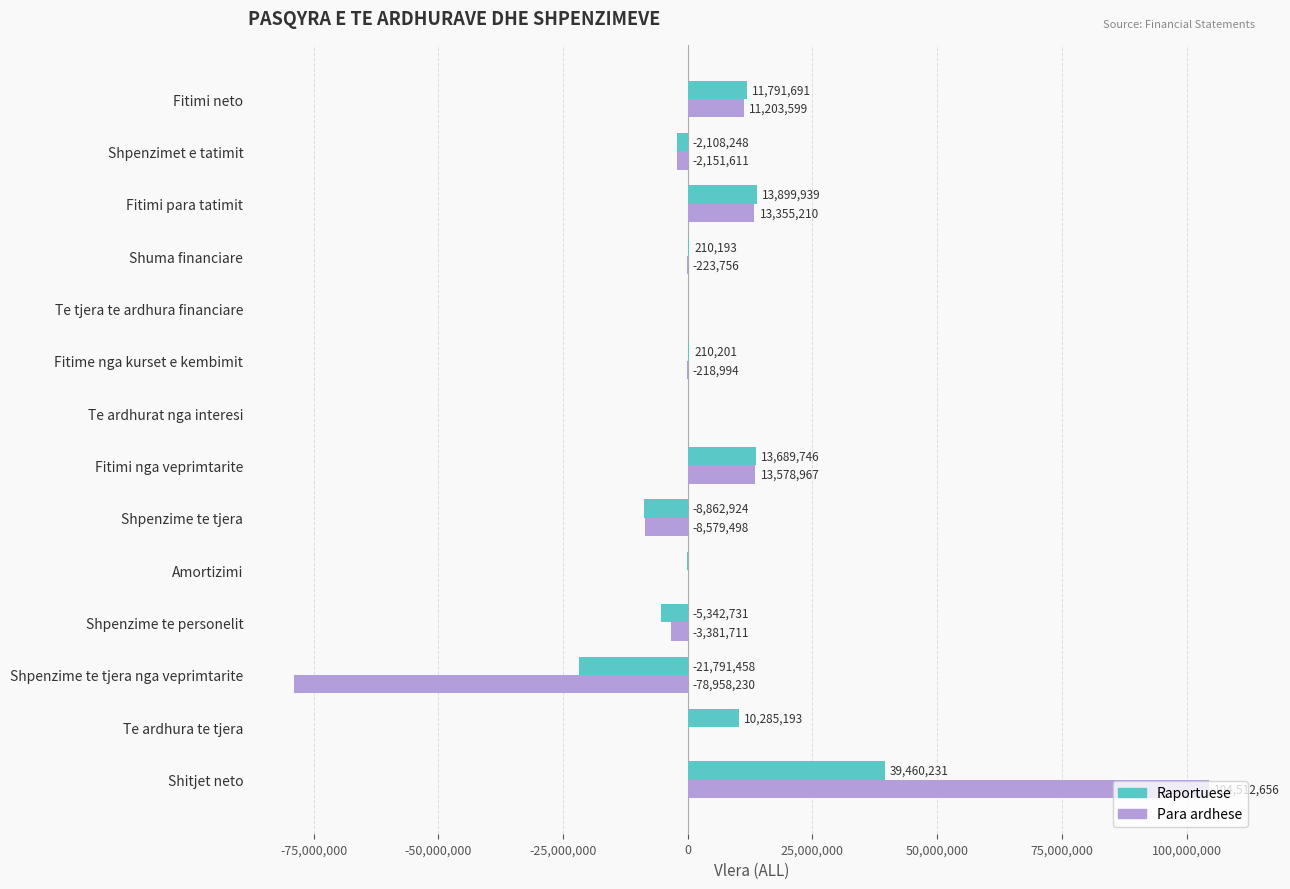

Which series changed the most between Shpenzime te tjera and Shuma financiare?

Raportuese